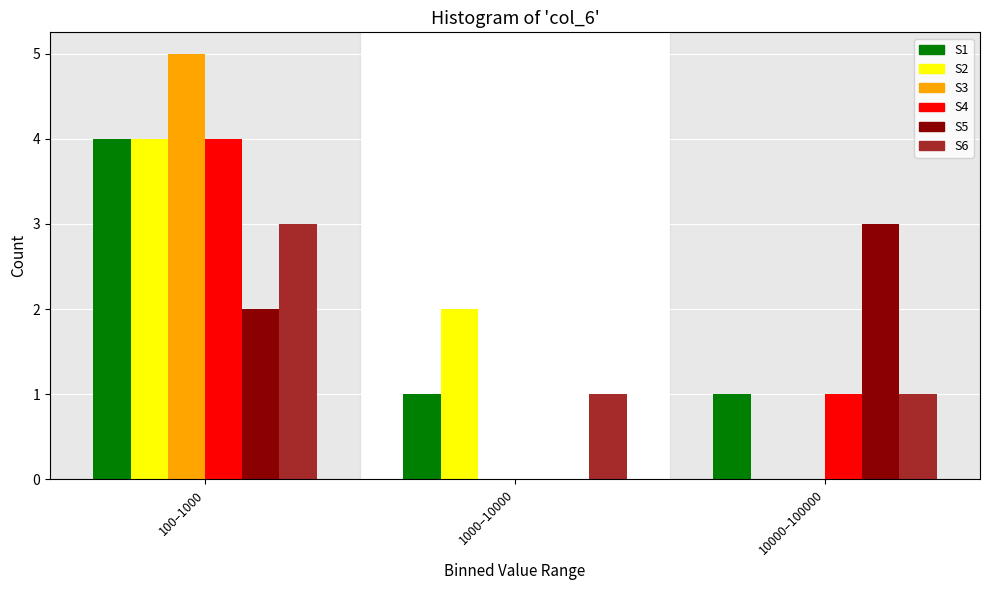

Reading right to left, what are all the values shown in this chart?

S1: 10000–100000=1	1000–10000=1	100–1000=4
S2: 10000–100000=0	1000–10000=2	100–1000=4
S3: 10000–100000=0	1000–10000=0	100–1000=5
S4: 10000–100000=1	1000–10000=0	100–1000=4
S5: 10000–100000=3	1000–10000=0	100–1000=2
S6: 10000–100000=1	1000–10000=1	100–1000=3